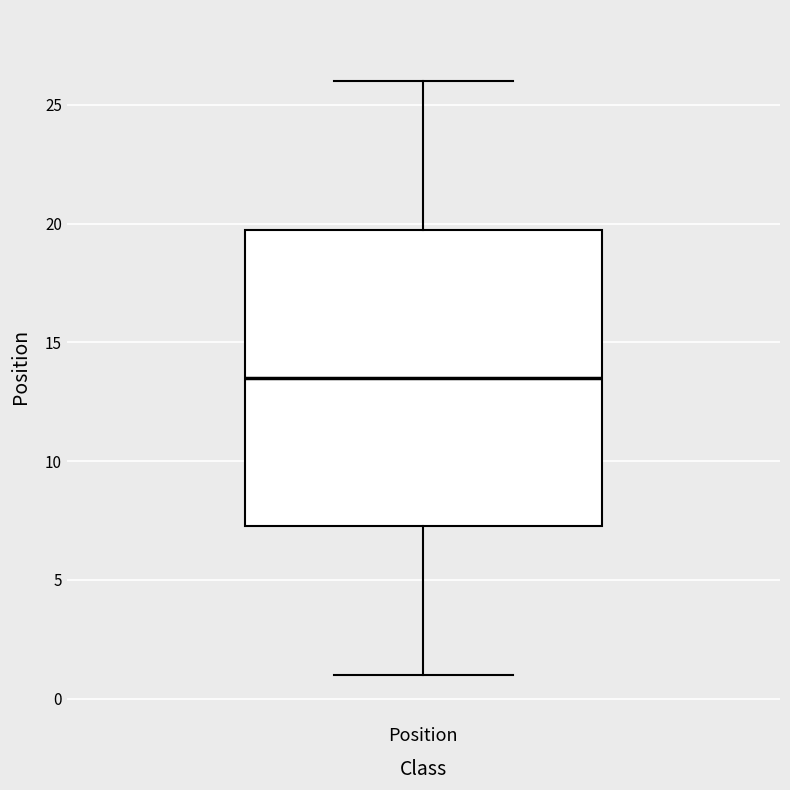

Read this box plot against the y-axis: the position of the median line, the range covered by the box, and the ends of both whiskers. The values are not printed on the chart, so give them approximately, as read against the axis.

median 13.5, box 7.5 to 20.0, whiskers 1.0 to 26.0